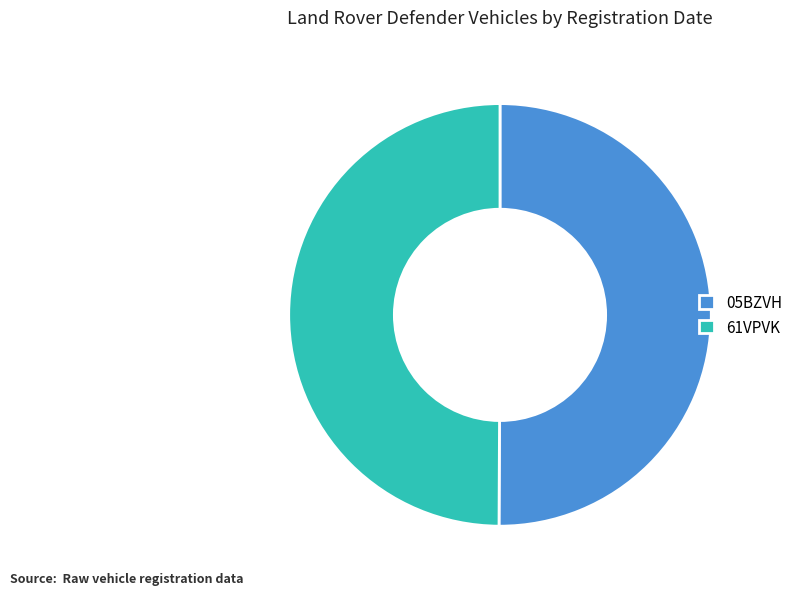

Combined, do 61VPVK and 05BZVH account for over 50%?

Yes